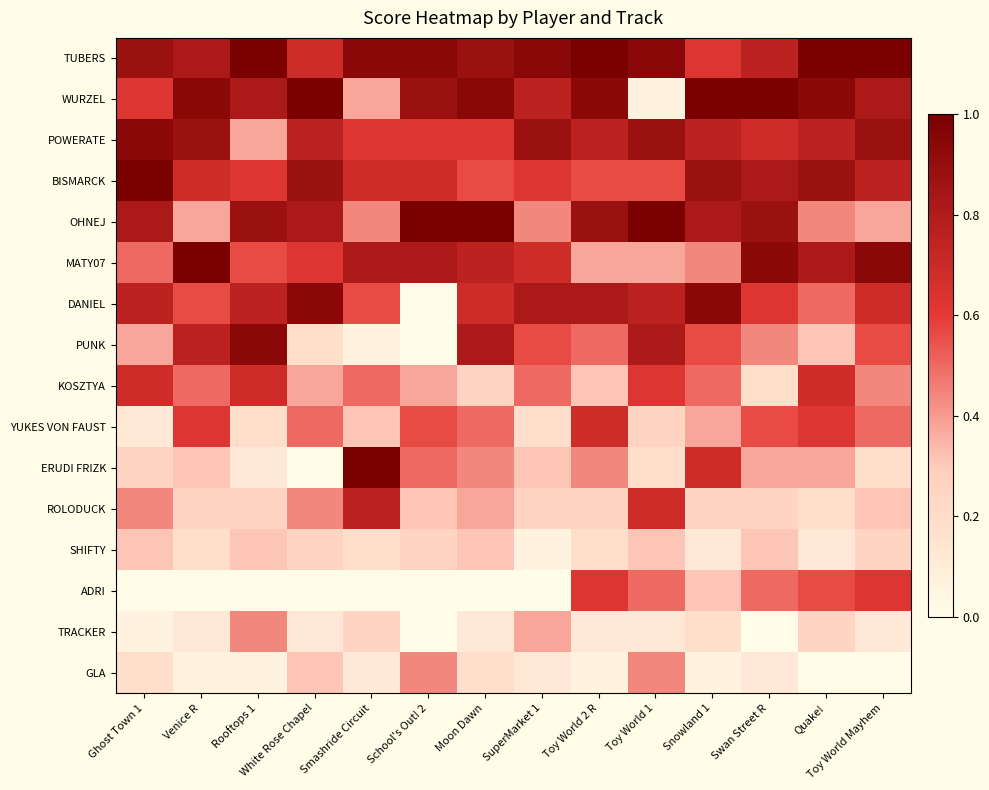

Reading left to right, list all the values displayed in this chart.

TUBERS: Ghost Town 1=0.9	Venice R=0.8	Rooftops 1=1.0	White Rose Chapel=0.7	Smashride Circuit=0.9	School's Out! 2=0.9	Moon Dawn=0.9	SuperMarket 1=0.9	Toy World 2 R=1.0	Toy World 1=0.9	Snowland 1=0.6	Swan Street R=0.8	Quake!=1.0	Toy World Mayhem=1.0
WURZEL: Ghost Town 1=0.6	Venice R=0.9	Rooftops 1=0.8	White Rose Chapel=1.0	Smashride Circuit=0.4	School's Out! 2=0.9	Moon Dawn=0.9	SuperMarket 1=0.8	Toy World 2 R=0.9	Toy World 1=0.1	Snowland 1=1.0	Swan Street R=1.0	Quake!=0.9	Toy World Mayhem=0.8
POWERATE: Ghost Town 1=0.9	Venice R=0.9	Rooftops 1=0.4	White Rose Chapel=0.8	Smashride Circuit=0.6	School's Out! 2=0.6	Moon Dawn=0.6	SuperMarket 1=0.9	Toy World 2 R=0.8	Toy World 1=0.9	Snowland 1=0.8	Swan Street R=0.7	Quake!=0.8	Toy World Mayhem=0.9
BISMARCK: Ghost Town 1=1.0	Venice R=0.7	Rooftops 1=0.6	White Rose Chapel=0.9	Smashride Circuit=0.7	School's Out! 2=0.7	Moon Dawn=0.6	SuperMarket 1=0.6	Toy World 2 R=0.6	Toy World 1=0.6	Snowland 1=0.9	Swan Street R=0.8	Quake!=0.9	Toy World Mayhem=0.8
OHNEJ: Ghost Town 1=0.8	Venice R=0.4	Rooftops 1=0.9	White Rose Chapel=0.8	Smashride Circuit=0.4	School's Out! 2=1.0	Moon Dawn=1.0	SuperMarket 1=0.4	Toy World 2 R=0.9	Toy World 1=1.0	Snowland 1=0.8	Swan Street R=0.9	Quake!=0.4	Toy World Mayhem=0.4
MATY07: Ghost Town 1=0.5	Venice R=1.0	Rooftops 1=0.6	White Rose Chapel=0.6	Smashride Circuit=0.8	School's Out! 2=0.8	Moon Dawn=0.8	SuperMarket 1=0.7	Toy World 2 R=0.4	Toy World 1=0.4	Snowland 1=0.4	Swan Street R=0.9	Quake!=0.8	Toy World Mayhem=0.9
DANIEL: Ghost Town 1=0.8	Venice R=0.6	Rooftops 1=0.8	White Rose Chapel=0.9	Smashride Circuit=0.6	School's Out! 2=0.0	Moon Dawn=0.7	SuperMarket 1=0.8	Toy World 2 R=0.8	Toy World 1=0.8	Snowland 1=0.9	Swan Street R=0.6	Quake!=0.5	Toy World Mayhem=0.7
PUNK: Ghost Town 1=0.4	Venice R=0.8	Rooftops 1=0.9	White Rose Chapel=0.2	Smashride Circuit=0.1	School's Out! 2=0.0	Moon Dawn=0.8	SuperMarket 1=0.6	Toy World 2 R=0.5	Toy World 1=0.8	Snowland 1=0.6	Swan Street R=0.4	Quake!=0.3	Toy World Mayhem=0.6
KOSZTYA: Ghost Town 1=0.7	Venice R=0.5	Rooftops 1=0.7	White Rose Chapel=0.4	Smashride Circuit=0.5	School's Out! 2=0.4	Moon Dawn=0.2	SuperMarket 1=0.5	Toy World 2 R=0.3	Toy World 1=0.6	Snowland 1=0.5	Swan Street R=0.2	Quake!=0.7	Toy World Mayhem=0.4
YUKES VON FAUST: Ghost Town 1=0.1	Venice R=0.6	Rooftops 1=0.2	White Rose Chapel=0.5	Smashride Circuit=0.3	School's Out! 2=0.6	Moon Dawn=0.5	SuperMarket 1=0.2	Toy World 2 R=0.7	Toy World 1=0.2	Snowland 1=0.4	Swan Street R=0.6	Quake!=0.6	Toy World Mayhem=0.5
ERUDI FRIZK: Ghost Town 1=0.2	Venice R=0.3	Rooftops 1=0.1	White Rose Chapel=0.0	Smashride Circuit=1.0	School's Out! 2=0.5	Moon Dawn=0.4	SuperMarket 1=0.3	Toy World 2 R=0.4	Toy World 1=0.2	Snowland 1=0.7	Swan Street R=0.4	Quake!=0.4	Toy World Mayhem=0.2
ROLODUCK: Ghost Town 1=0.4	Venice R=0.2	Rooftops 1=0.2	White Rose Chapel=0.4	Smashride Circuit=0.8	School's Out! 2=0.3	Moon Dawn=0.4	SuperMarket 1=0.2	Toy World 2 R=0.2	Toy World 1=0.7	Snowland 1=0.2	Swan Street R=0.2	Quake!=0.2	Toy World Mayhem=0.3
SHIFTY: Ghost Town 1=0.3	Venice R=0.2	Rooftops 1=0.3	White Rose Chapel=0.2	Smashride Circuit=0.2	School's Out! 2=0.2	Moon Dawn=0.3	SuperMarket 1=0.1	Toy World 2 R=0.2	Toy World 1=0.3	Snowland 1=0.1	Swan Street R=0.3	Quake!=0.1	Toy World Mayhem=0.2
ADRI: Ghost Town 1=0.0	Venice R=0.0	Rooftops 1=0.0	White Rose Chapel=0.0	Smashride Circuit=0.0	School's Out! 2=0.0	Moon Dawn=0.0	SuperMarket 1=0.0	Toy World 2 R=0.6	Toy World 1=0.5	Snowland 1=0.3	Swan Street R=0.5	Quake!=0.6	Toy World Mayhem=0.6
TRACKER: Ghost Town 1=0.1	Venice R=0.1	Rooftops 1=0.4	White Rose Chapel=0.1	Smashride Circuit=0.2	School's Out! 2=0.0	Moon Dawn=0.1	SuperMarket 1=0.4	Toy World 2 R=0.1	Toy World 1=0.1	Snowland 1=0.2	Swan Street R=0.0	Quake!=0.2	Toy World Mayhem=0.1
GLA: Ghost Town 1=0.2	Venice R=0.1	Rooftops 1=0.1	White Rose Chapel=0.3	Smashride Circuit=0.1	School's Out! 2=0.4	Moon Dawn=0.2	SuperMarket 1=0.1	Toy World 2 R=0.1	Toy World 1=0.4	Snowland 1=0.1	Swan Street R=0.1	Quake!=0.0	Toy World Mayhem=0.0